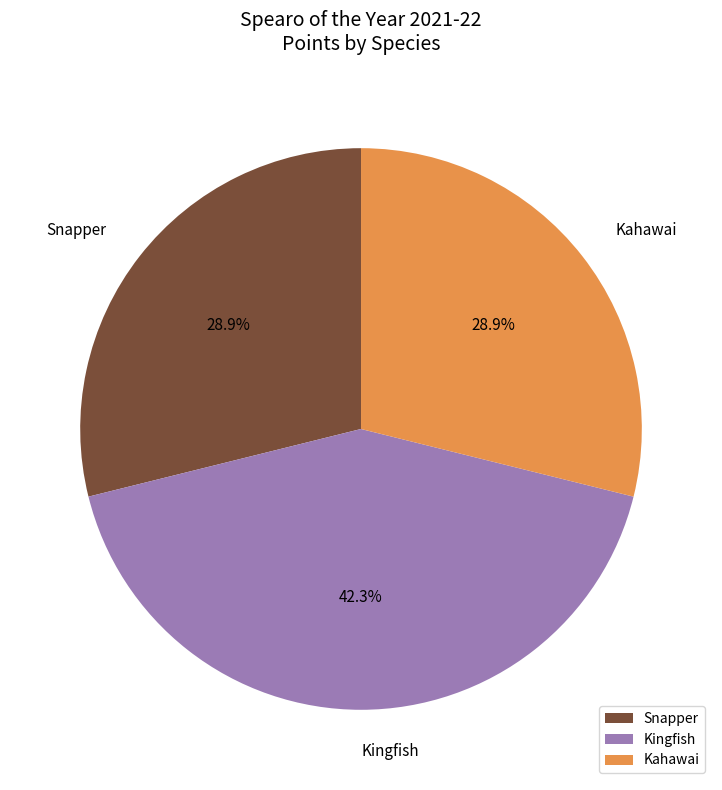

To the nearest percent, what portion does Kahawai represent?

29%